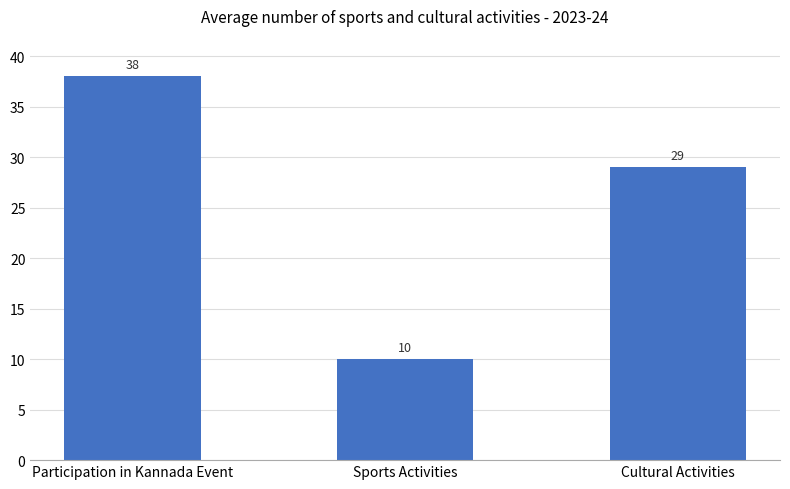

What position from the right is Cultural Activities?

1